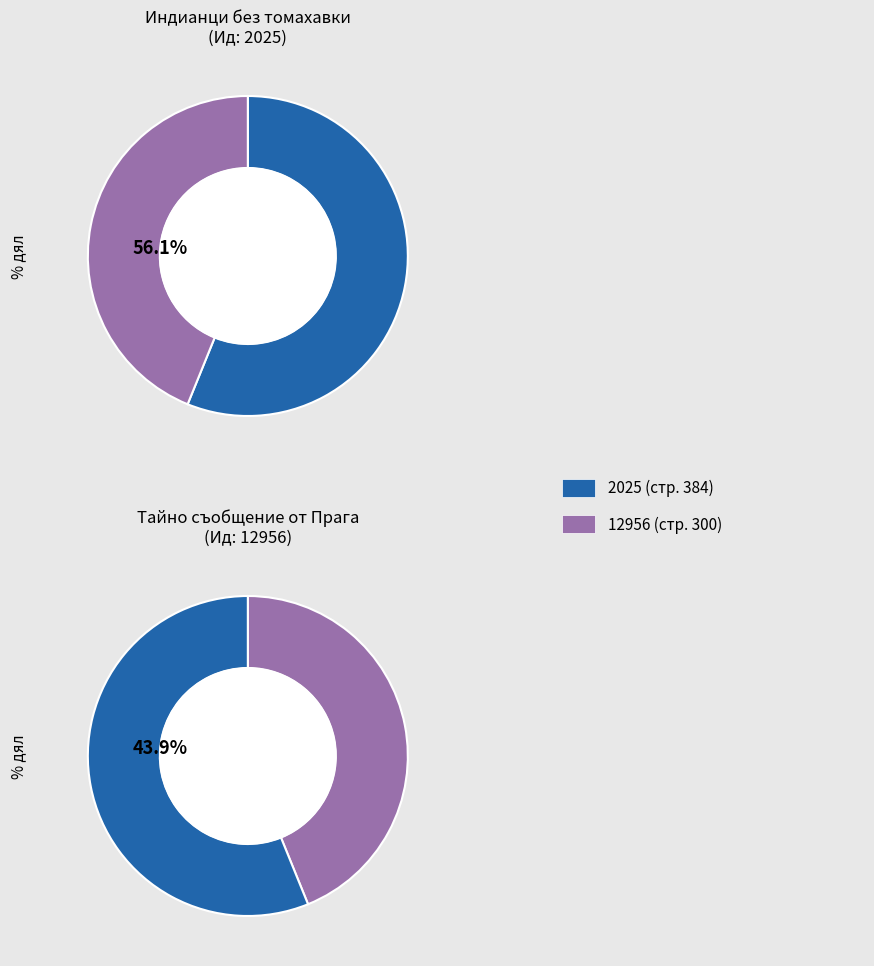

To the nearest percent, what is the average slice percentage?

50%